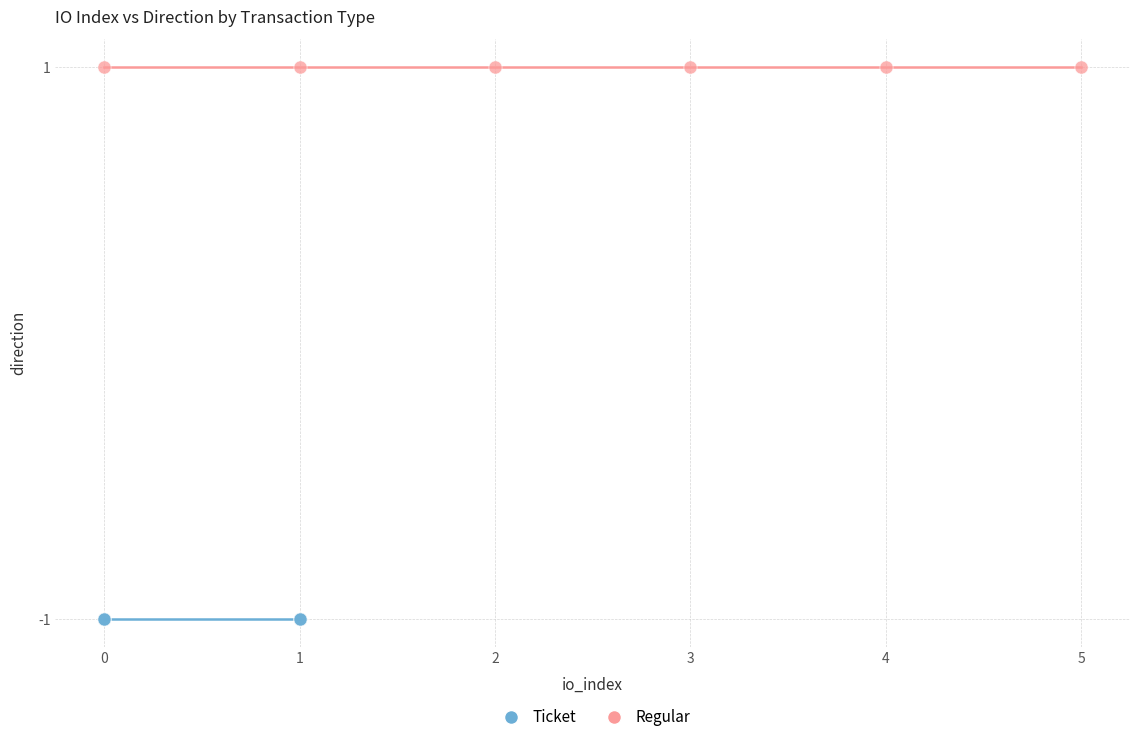

What are all the series names shown in the legend?

Ticket, Regular